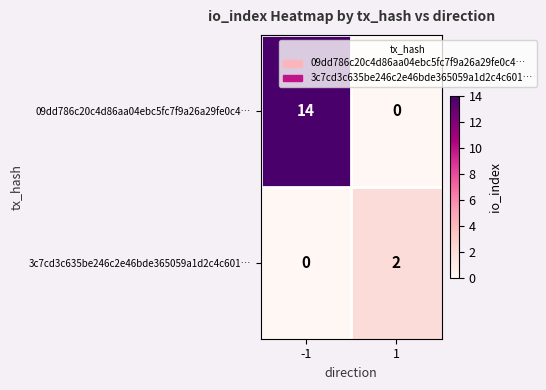

The value of 3c7cd3c635be246c2e46bde365059a1d2c4c601… at 1 is 0. True or false?

False